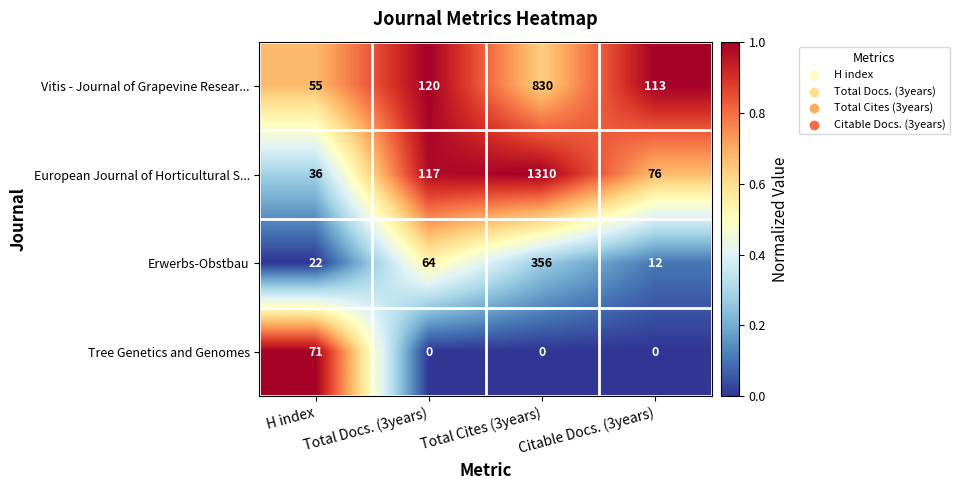

What is the average value of the Vitis - Journal of Grapevine Resear... series?

280